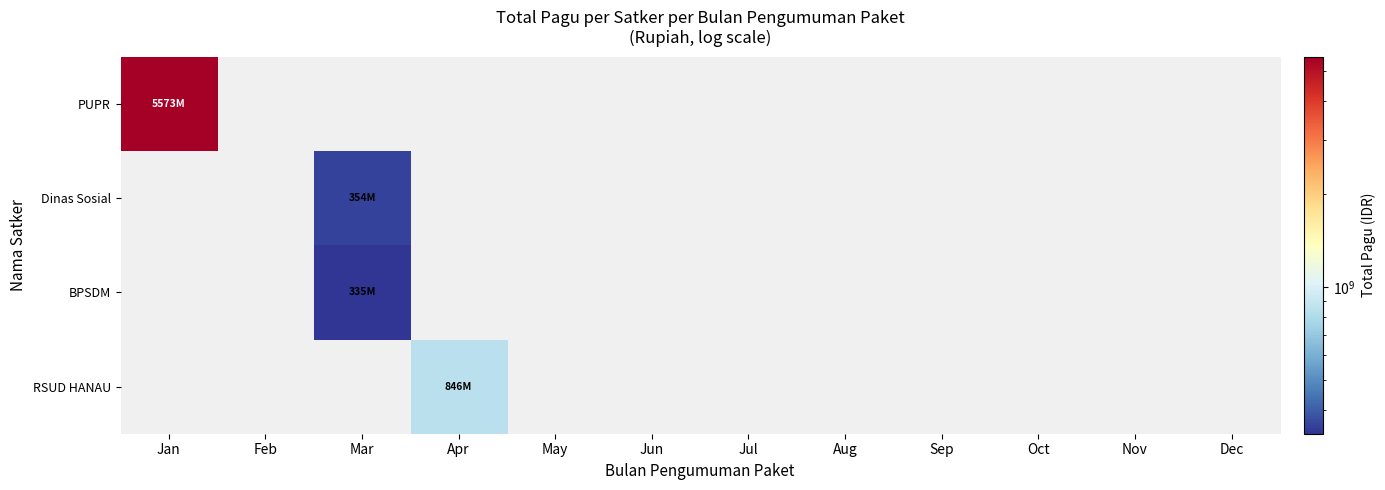

At Jan, list the series in order from largest to smallest.

PUPR, Dinas Sosial, BPSDM, RSUD HANAU